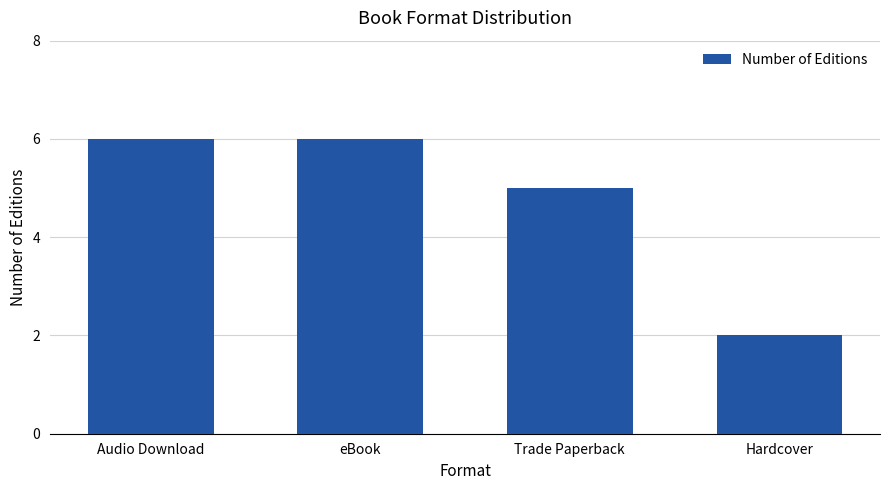

Does the chart contain stacked bars?

No